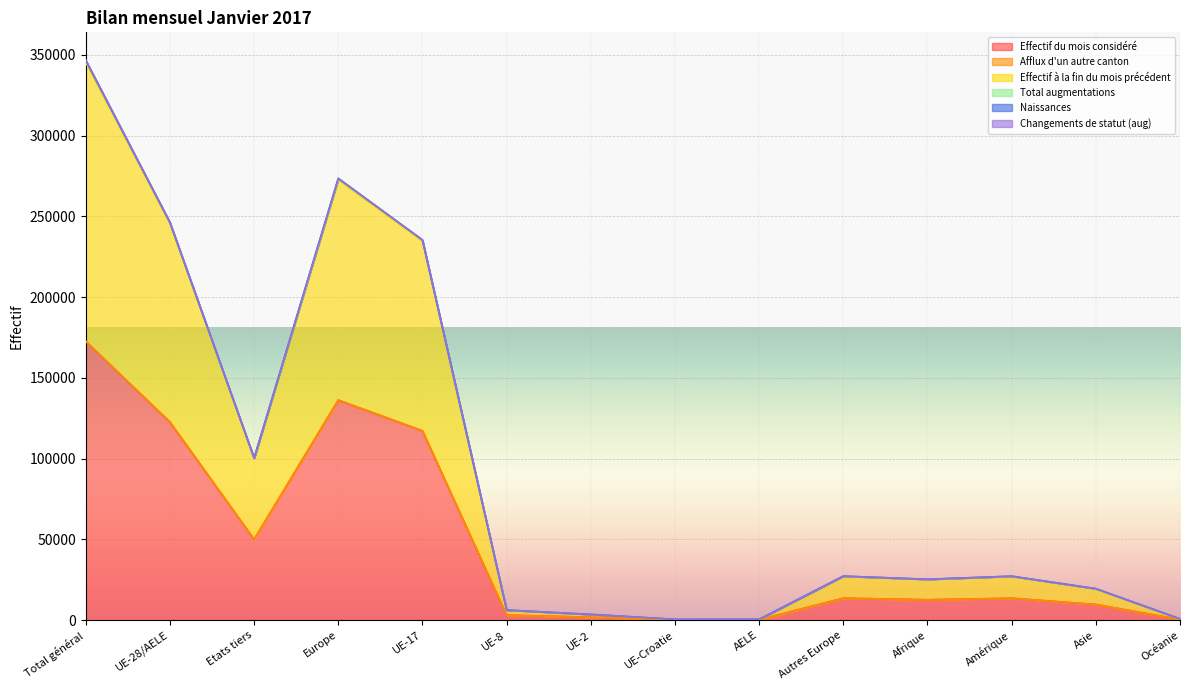

Where does the Effectif du mois considéré series first go above 13548?

Total général